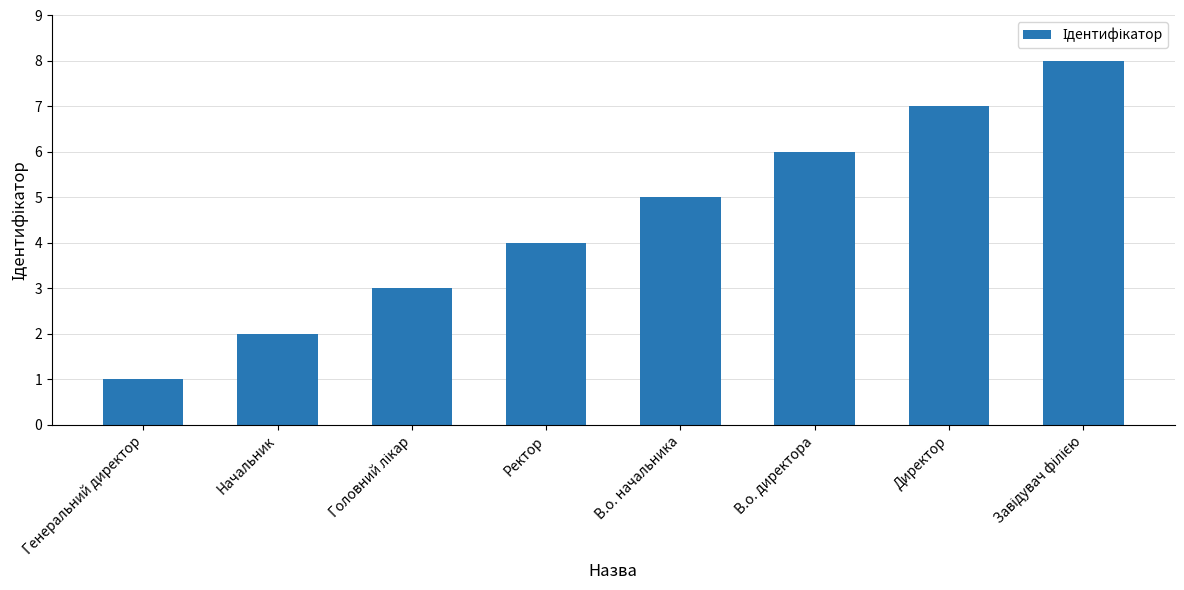

Which label corresponds to the smallest value in the chart?

Генеральний директор